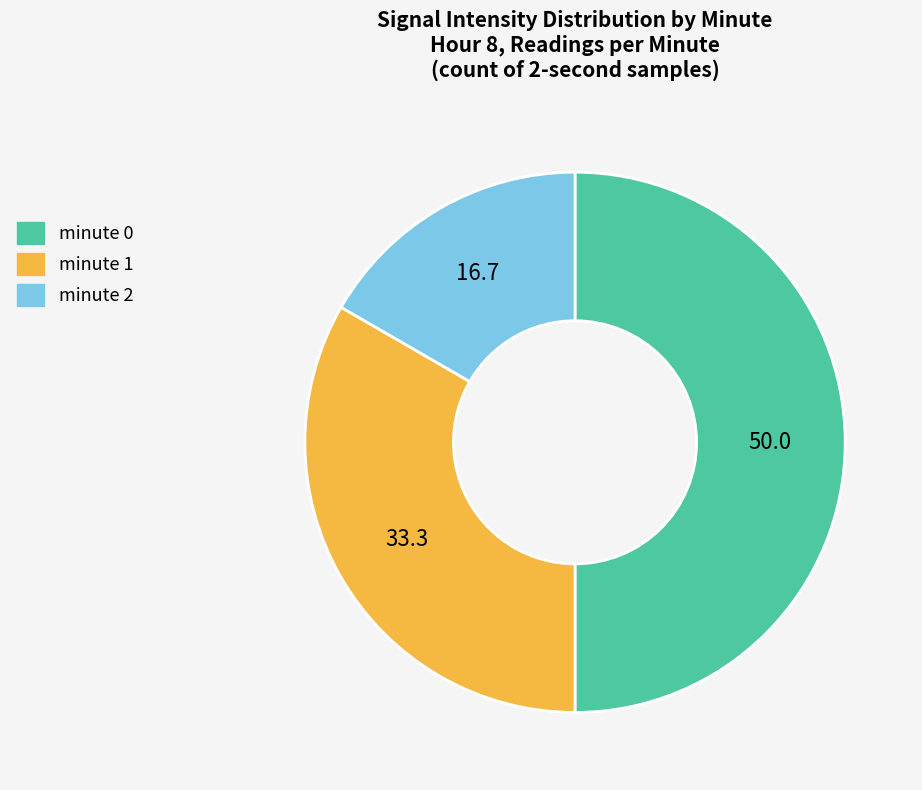

The minute 0 slice represents 41% of the pie. True or false?

False